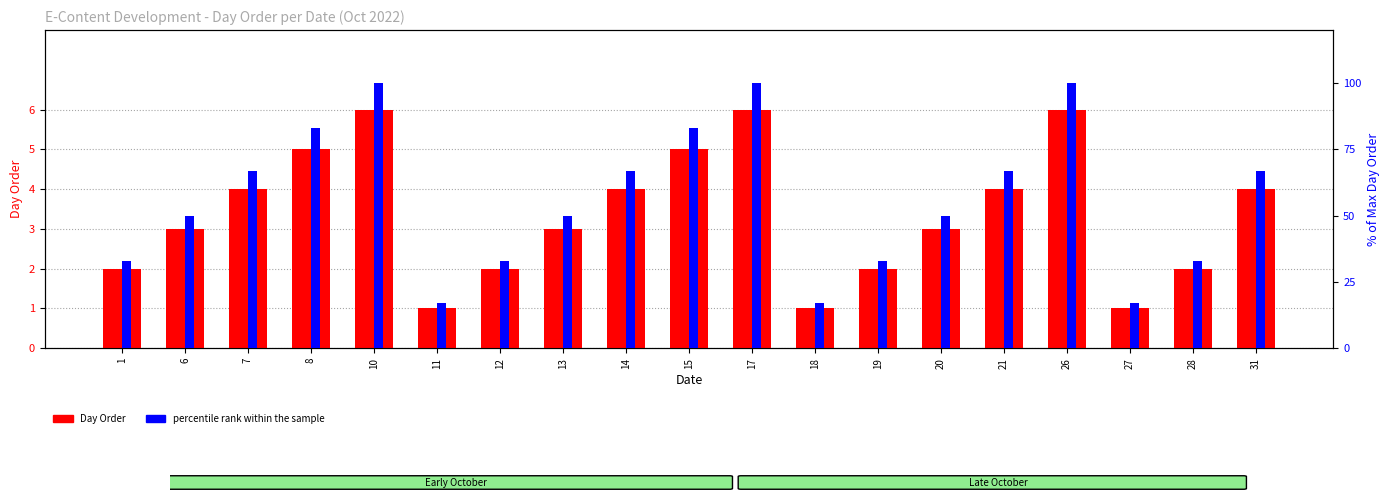

List the series in order of their overall mean, lowest first.

Day Order, percentile rank within the sample